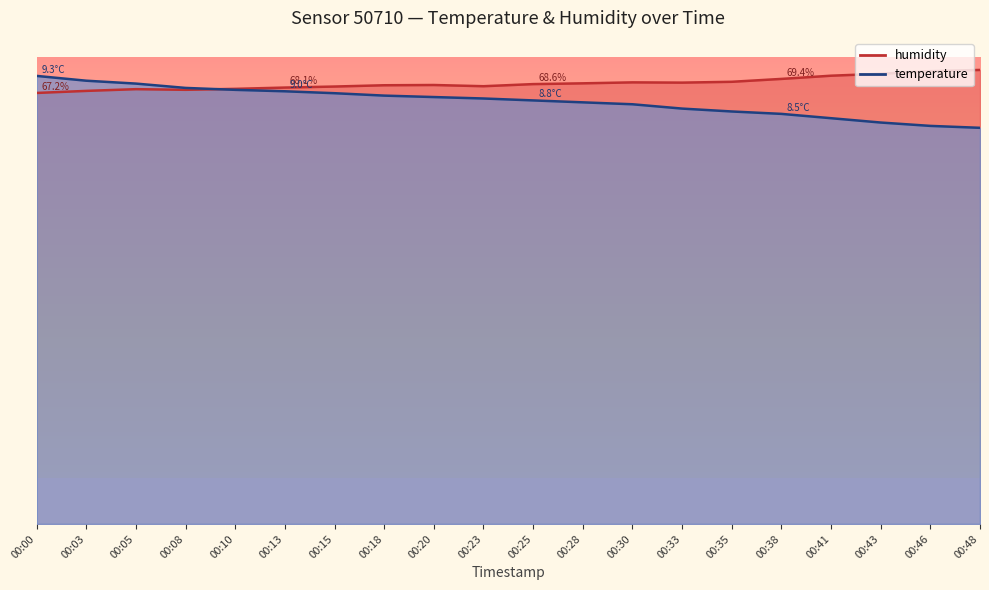

How many interior local valleys does the humidity series have?

3